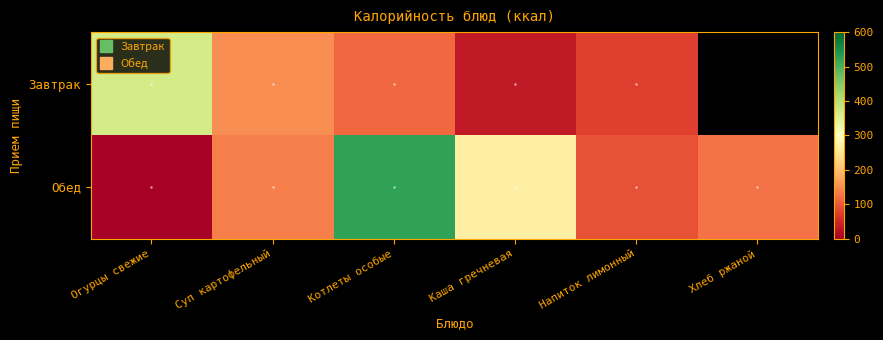

Count the number of data series in this chart.

2